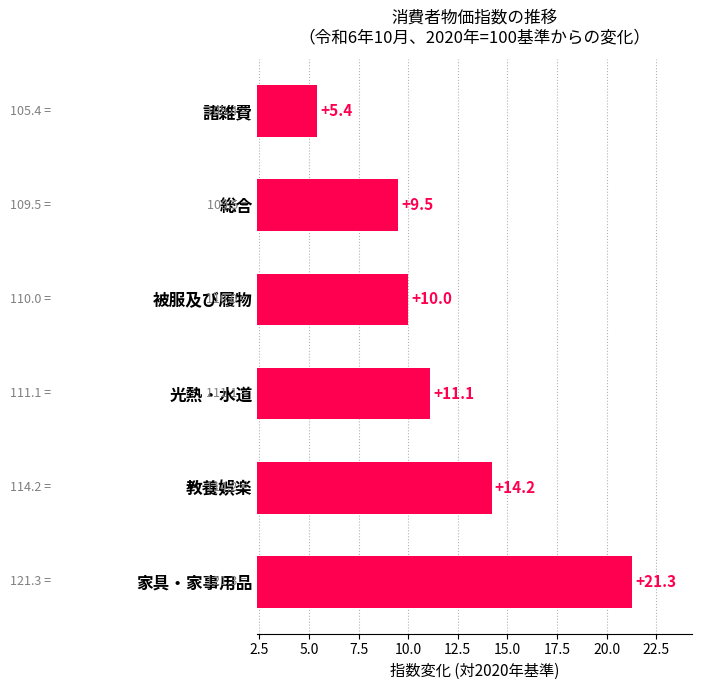

What is the approximate value at 教養娯楽?

14.2